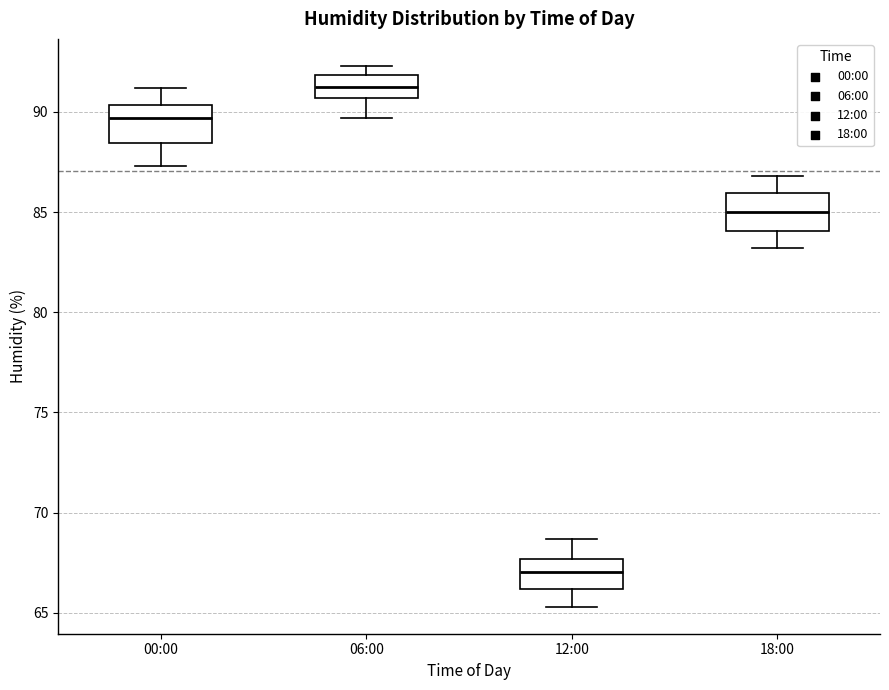

Which box has the lowest median line?

12:00